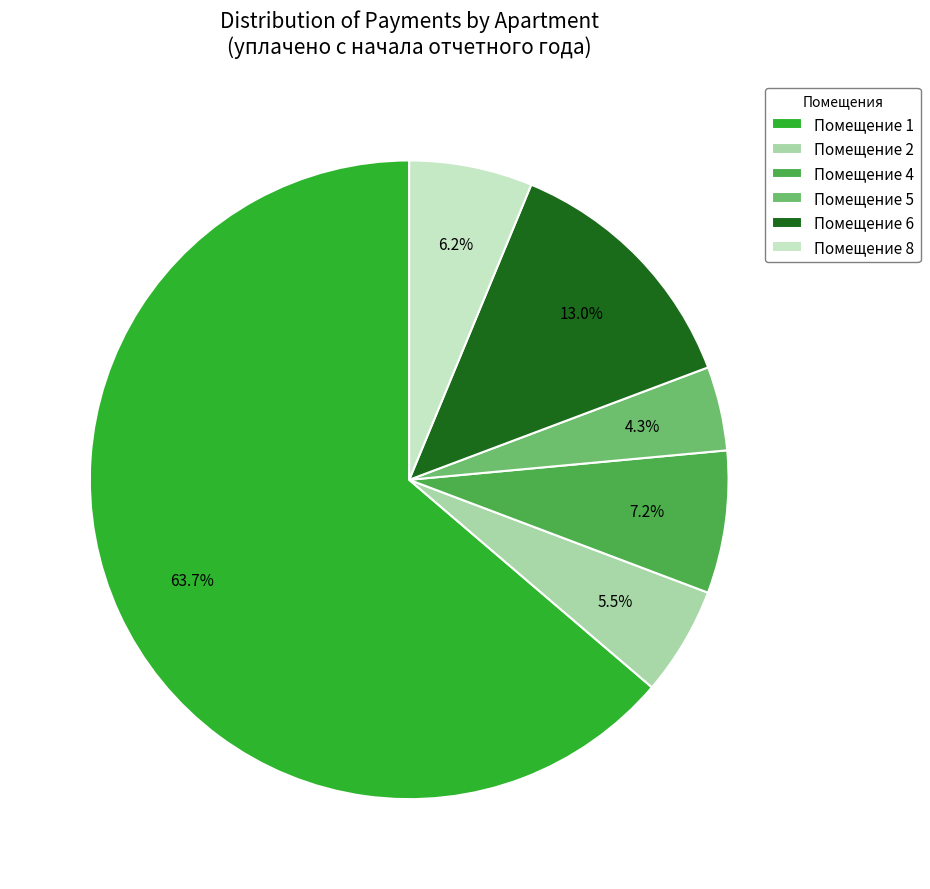

What is the ratio of the value at Помещение 1 to the value at Помещение 4?

8.8